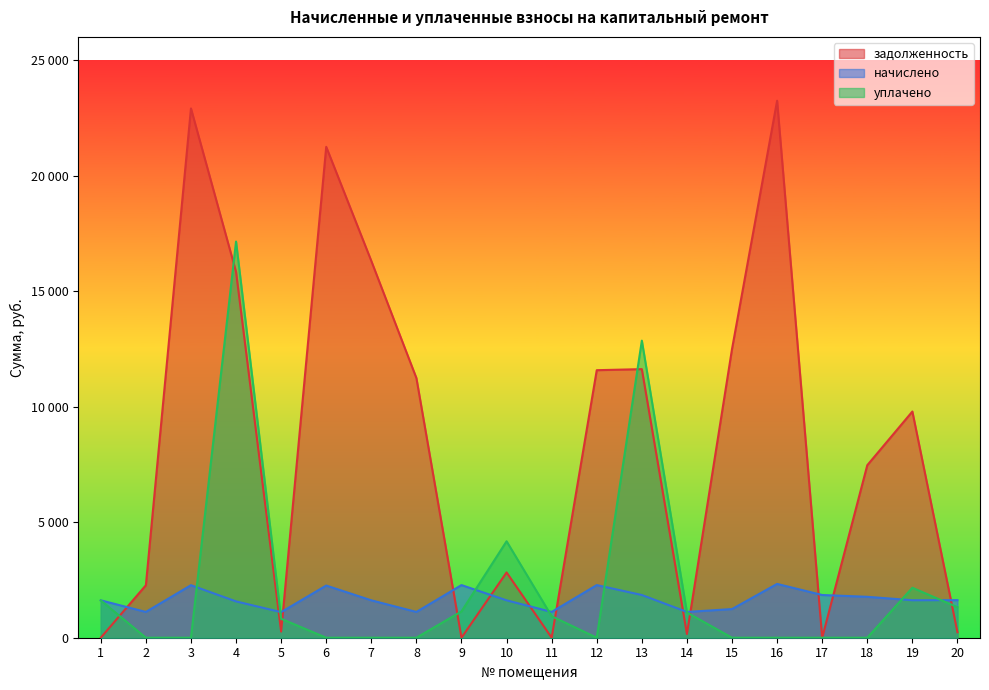

The начислено series shows 2277.6 at 12. True or false?

True